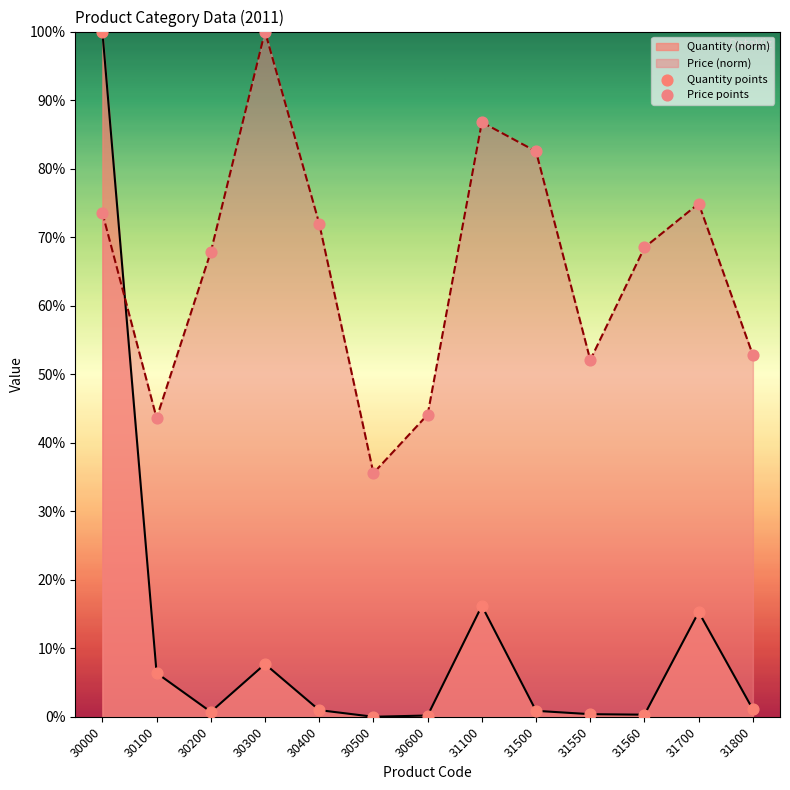

At which category is the sum across all series the highest?

30000